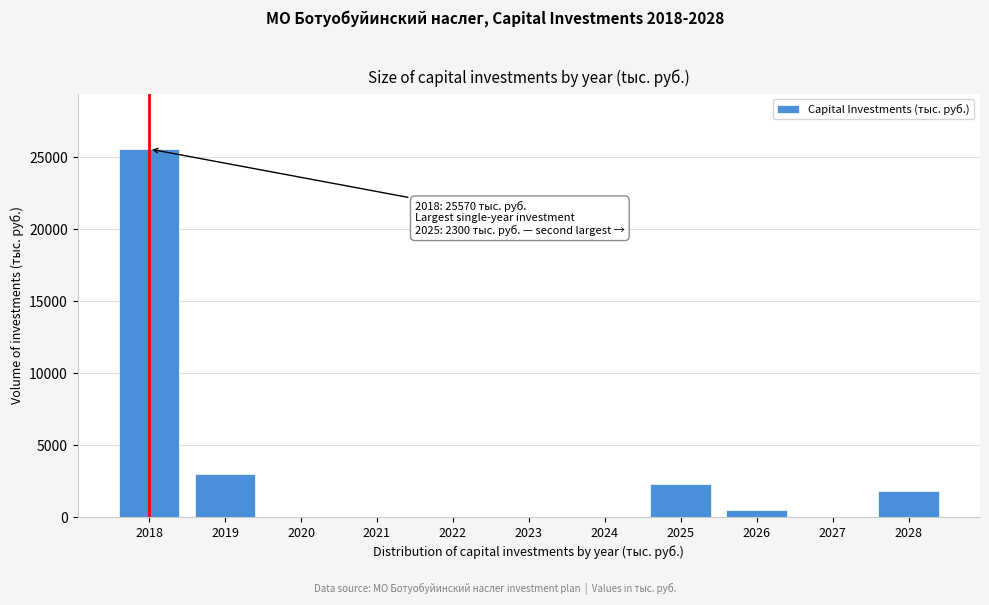

What is the greatest value displayed?

25570